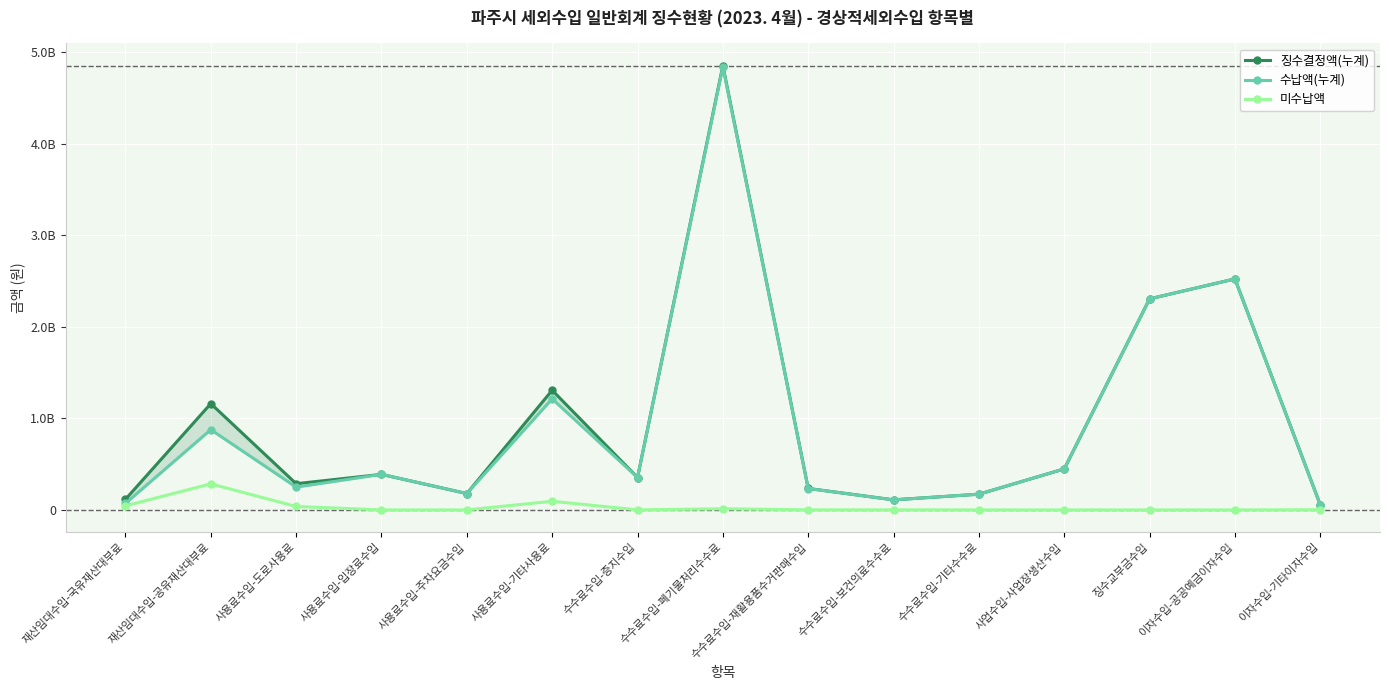

Reading left to right, extract all data points from this chart.

징수결정액(누계): 115590850	1161355070	286486090	388275720	178791700	1307610750	354098050	4853903620	234572410	110141970	171866610	447949090	2306010900	2524206300	56107060
수납액(누계): 71275580	876927190	248919910	388275720	178791700	1213308180	353774650	4841454030	233850160	109374320	171866610	447949090	2306010900	2524206300	54346020
미수납액: 44315270	284427880	37566180	0	0	94302570	323400	12449590	722250	767650	0	0	0	0	1761040